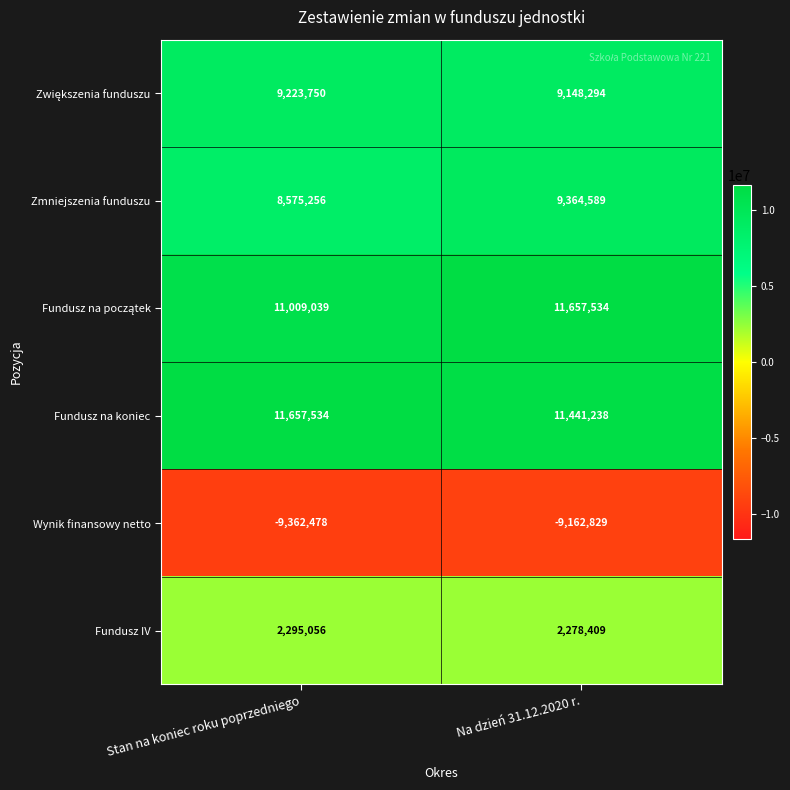

What is the total value across all series at Stan na koniec roku poprzedniego?

33398157